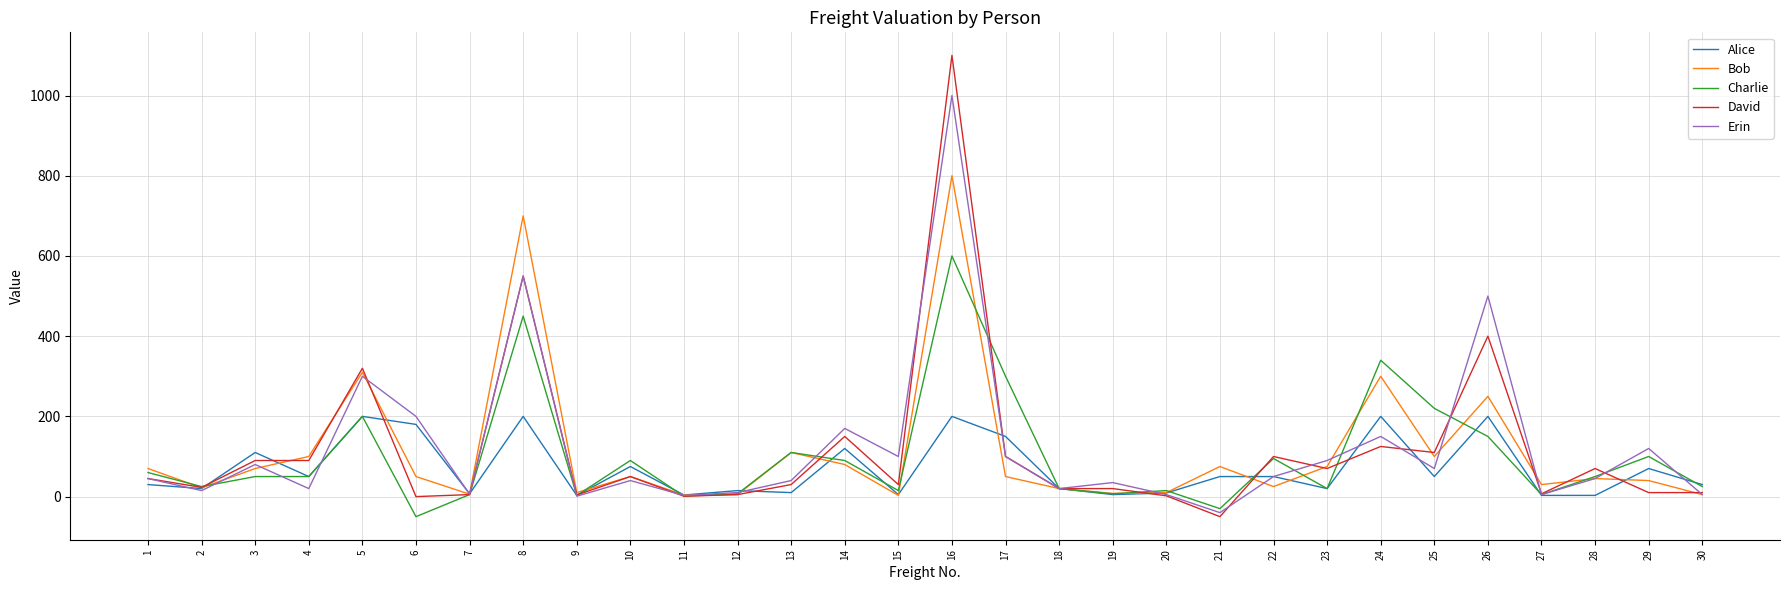

What is the spread (max minus min) of values at 8?

500